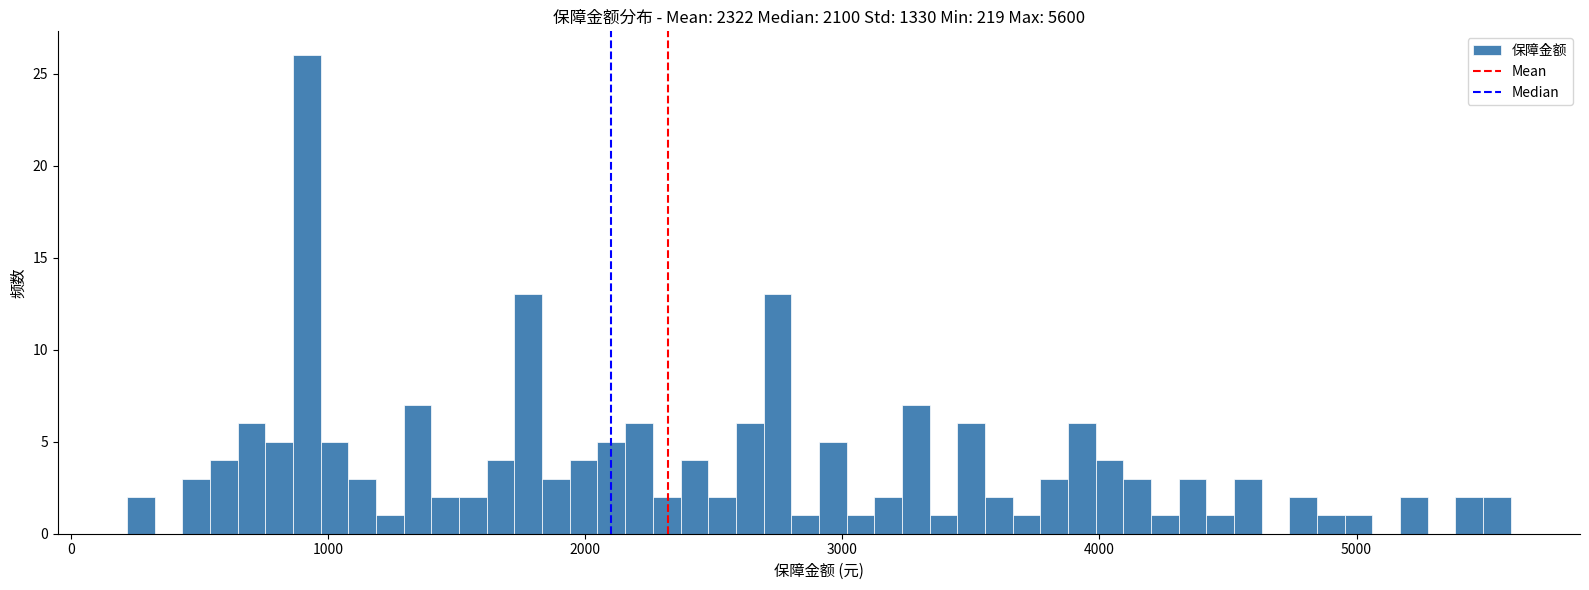

Read against the x-axis, roughly where is the centre of the tallest bar?

900